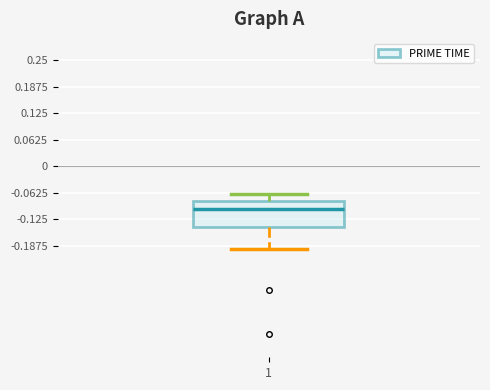

Read this box plot against the y-axis: the position of the median line, the range covered by the box, and the ends of both whiskers. The values are not printed on the chart, so give them approximately, as read against the axis.

median -0.10, box -0.14 to -0.08, whiskers -0.19 to -0.07